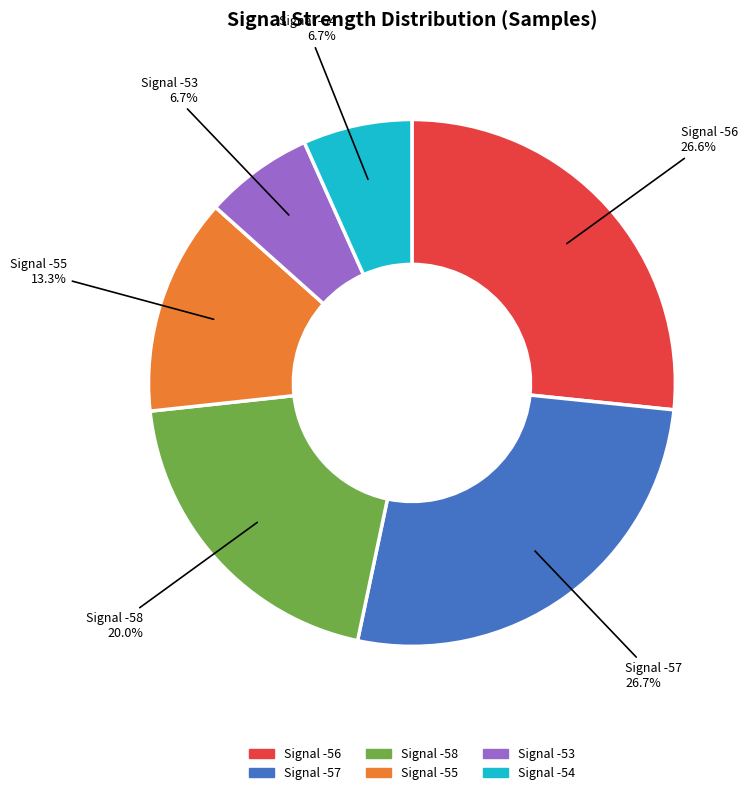

Is there a majority slice in this chart?

No